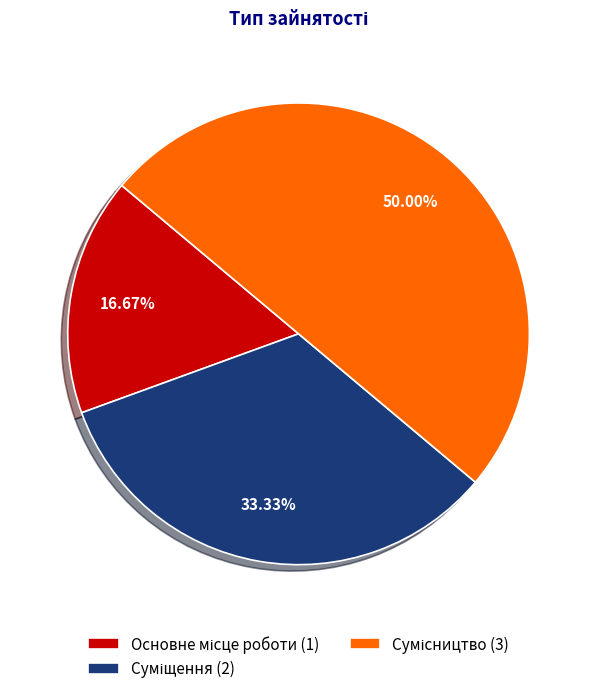

To the nearest percent, what is the difference between the largest and smallest slice percentages?

33%